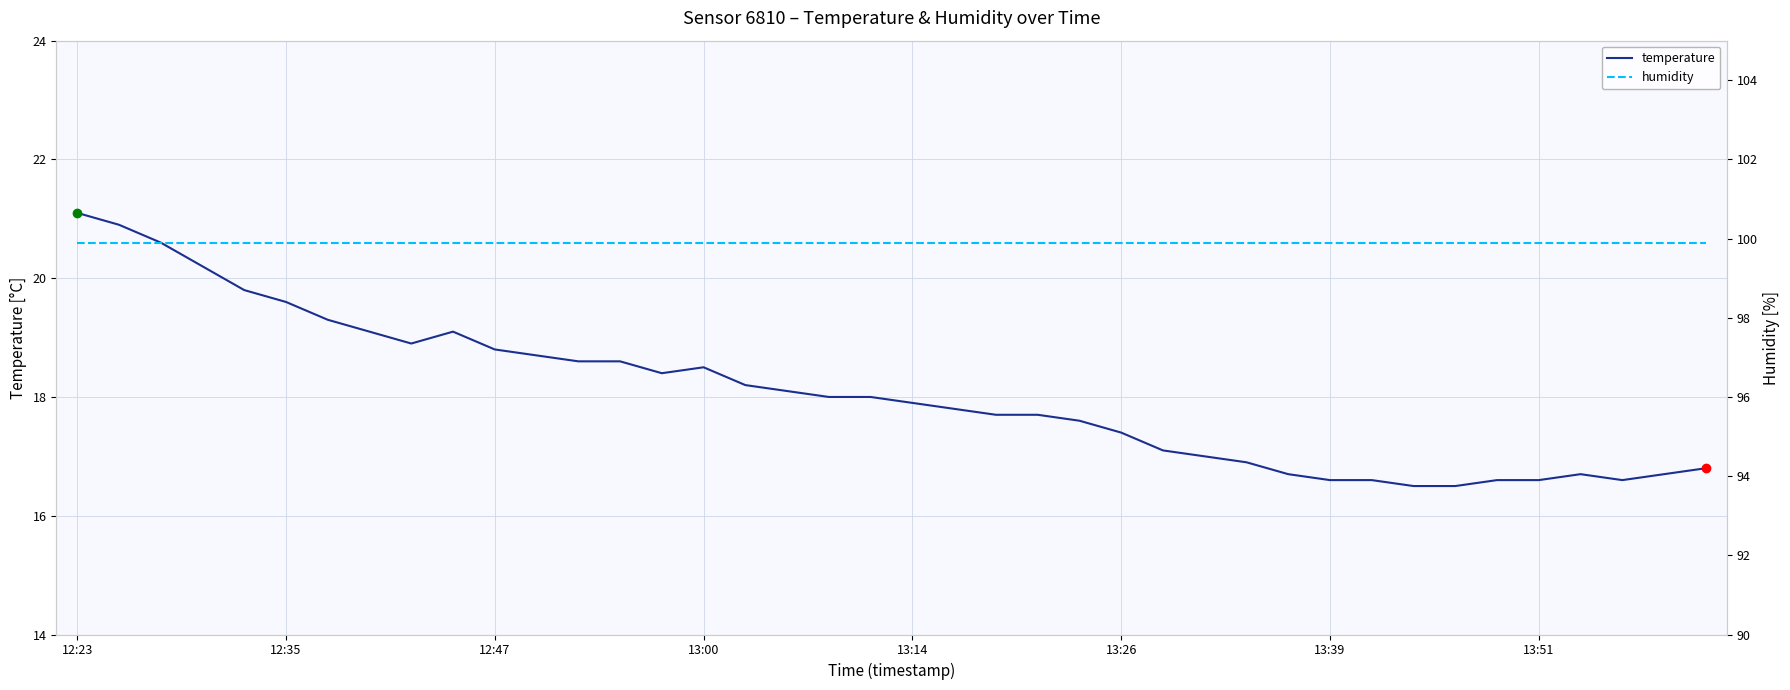

Where is humidity nearest to the value 99?

12:23